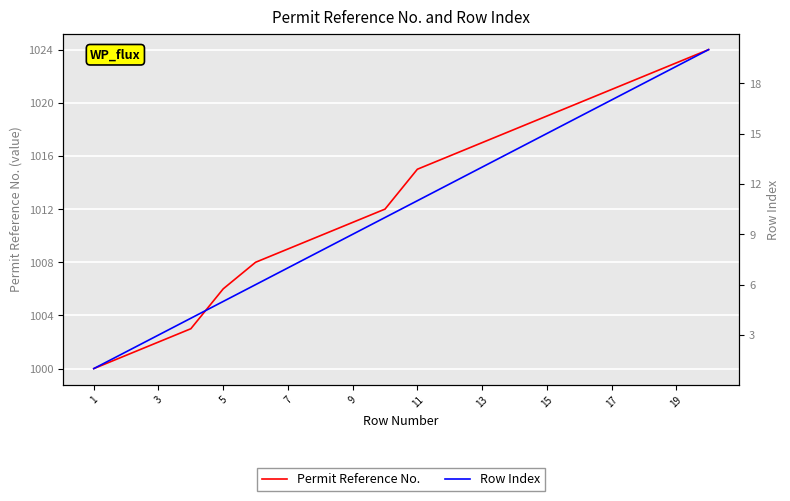

Which series has the largest range (max minus min)?

Permit Reference No.